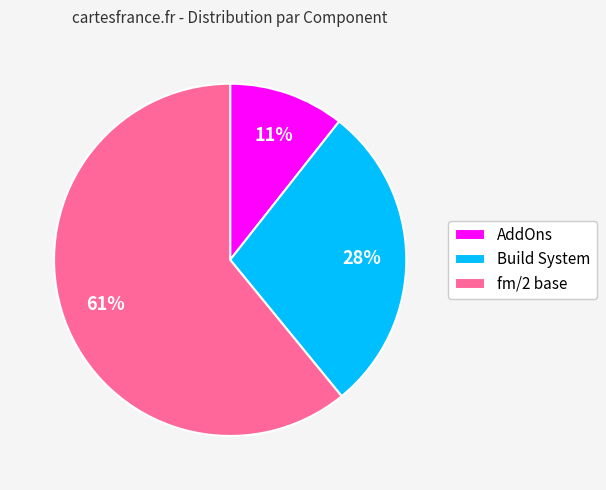

To the nearest percent, what percentage of the pie is AddOns?

11%